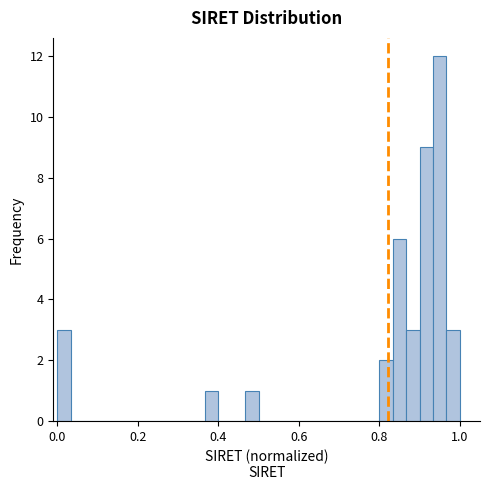

Read against the x-axis, roughly where is the centre of the tallest bar?

0.96